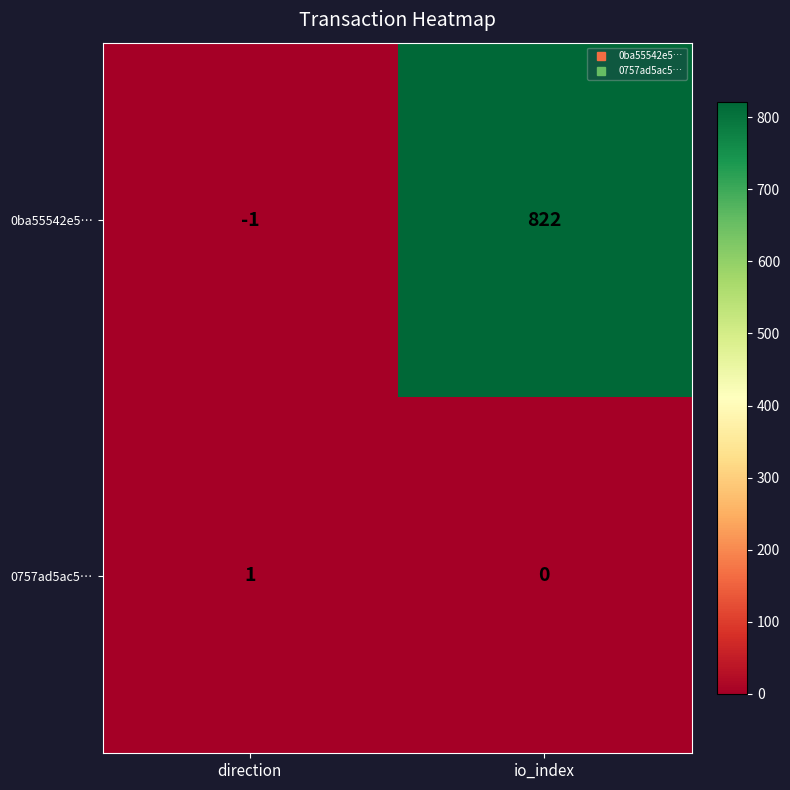

Which label corresponds to the smallest value in the chart?

direction